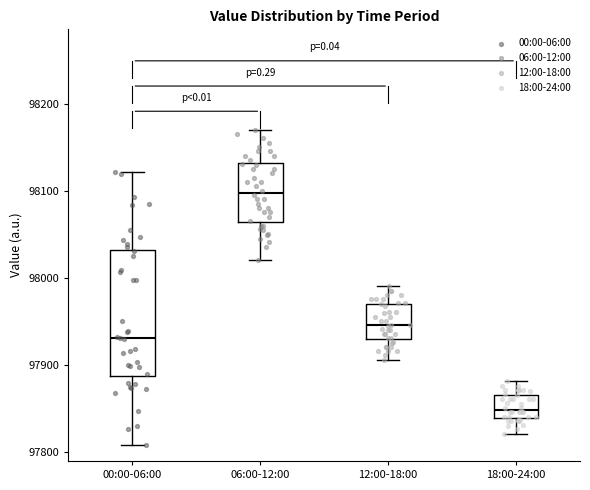

Reading left to right, read every box against the y-axis: the position of its median line, the range the box covers, and the ends of its whiskers. The values are not printed on the chart, so give them approximately, as read against the axis.

00:00-06:00: median 97930, box 97890 to 98030, whiskers 97810 to 98120
06:00-12:00: median 98100, box 98060 to 98130, whiskers 98020 to 98170
12:00-18:00: median 97950, box 97930 to 97970, whiskers 97910 to 97990
18:00-24:00: median 97850, box 97840 to 97870, whiskers 97820 to 97880